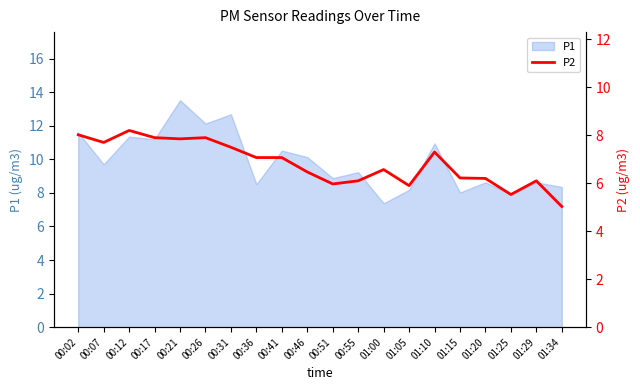

Is it true that P1 equals 13.9 at 00:41?

False